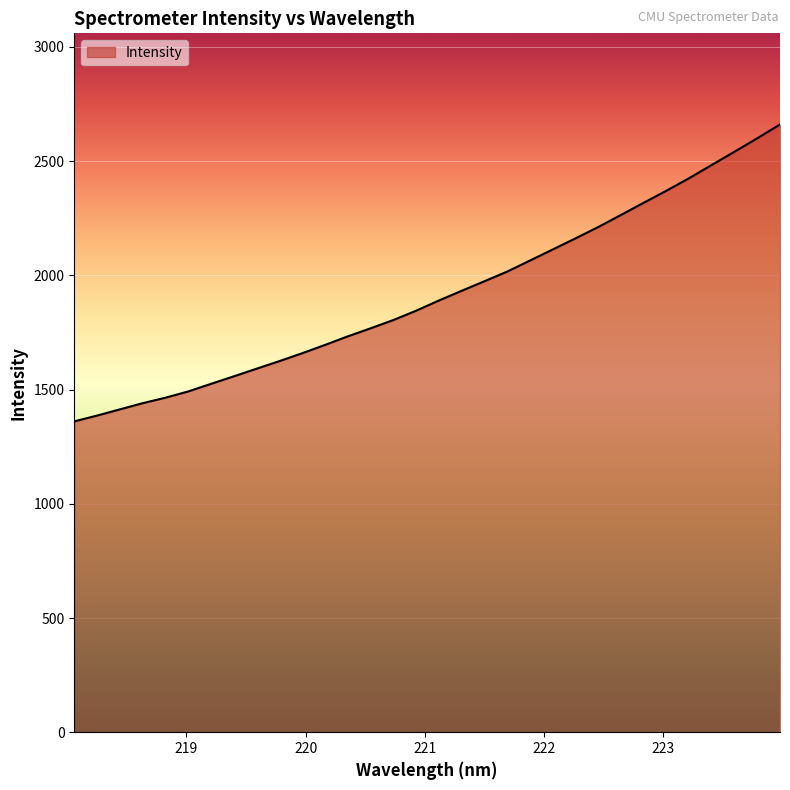

What is the maximum value shown in the chart?

2660.6